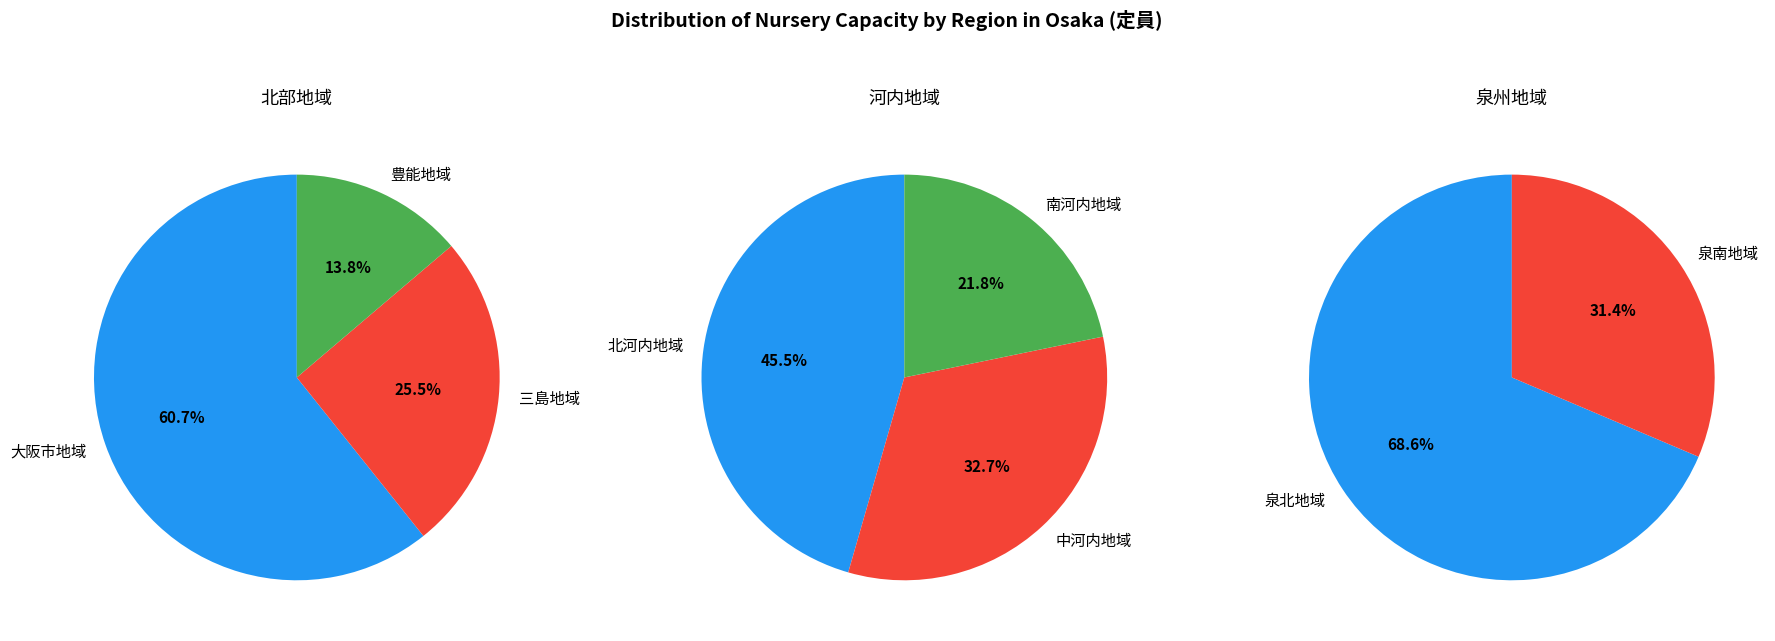

Count the number of slices in the pie.

8